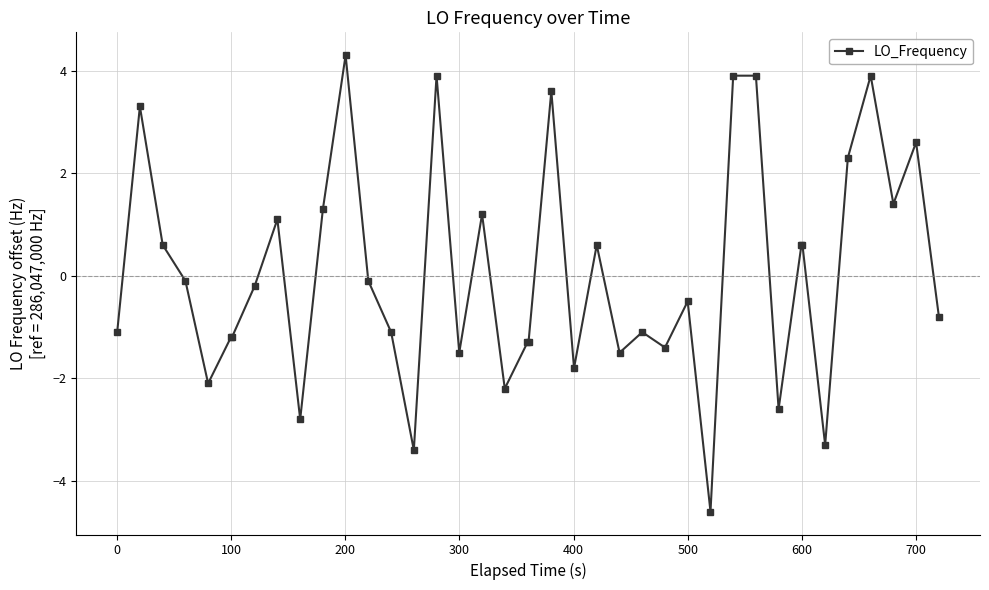

What is the value of the 20th point from the left?

-1.3